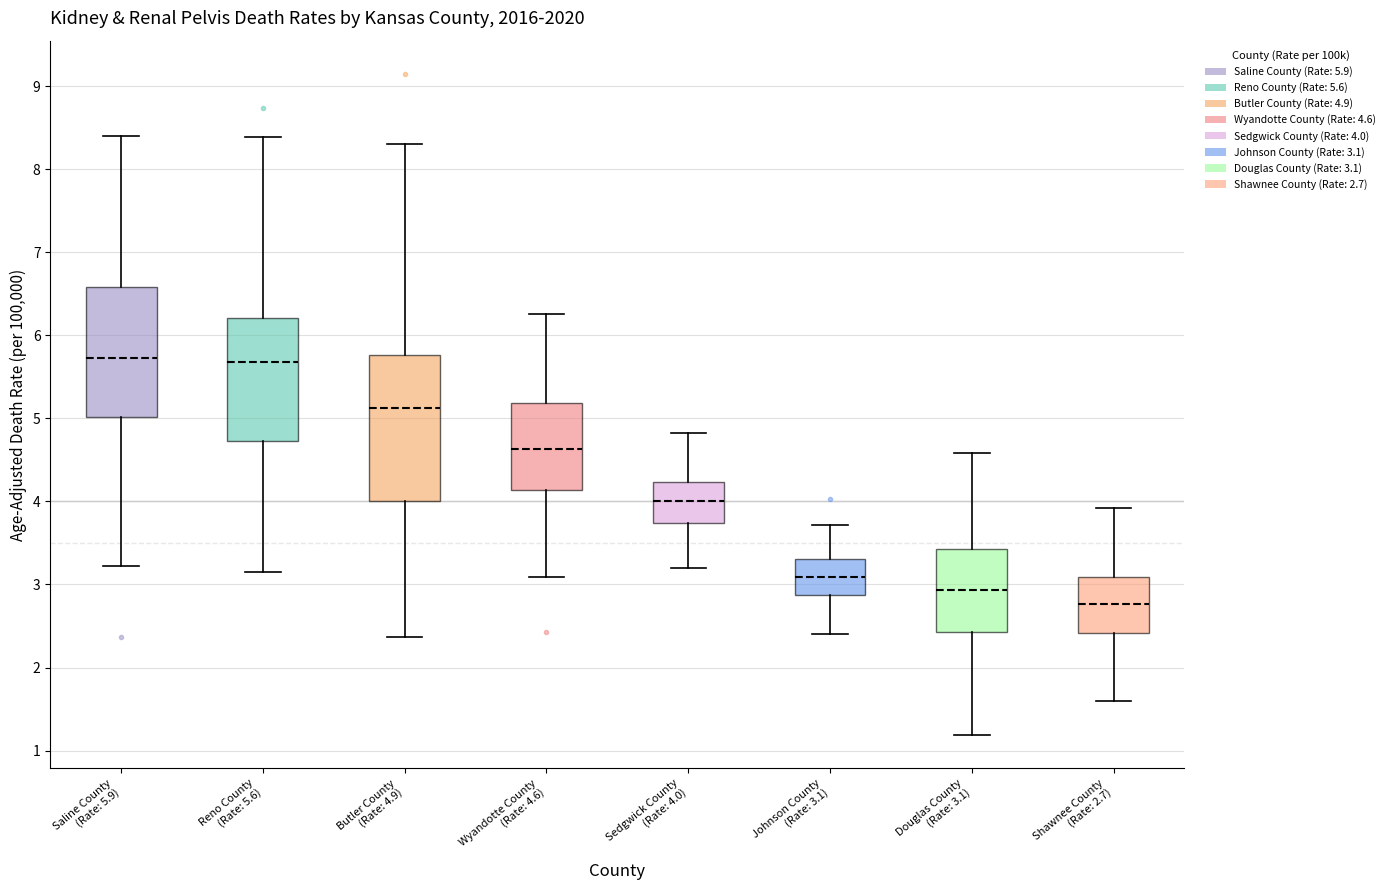

Where is the upper edge of the box for Wyandotte County (Rate: 4.6) on the y-axis? The values are not printed on the chart, so give them approximately, as read against the axis.

5.2